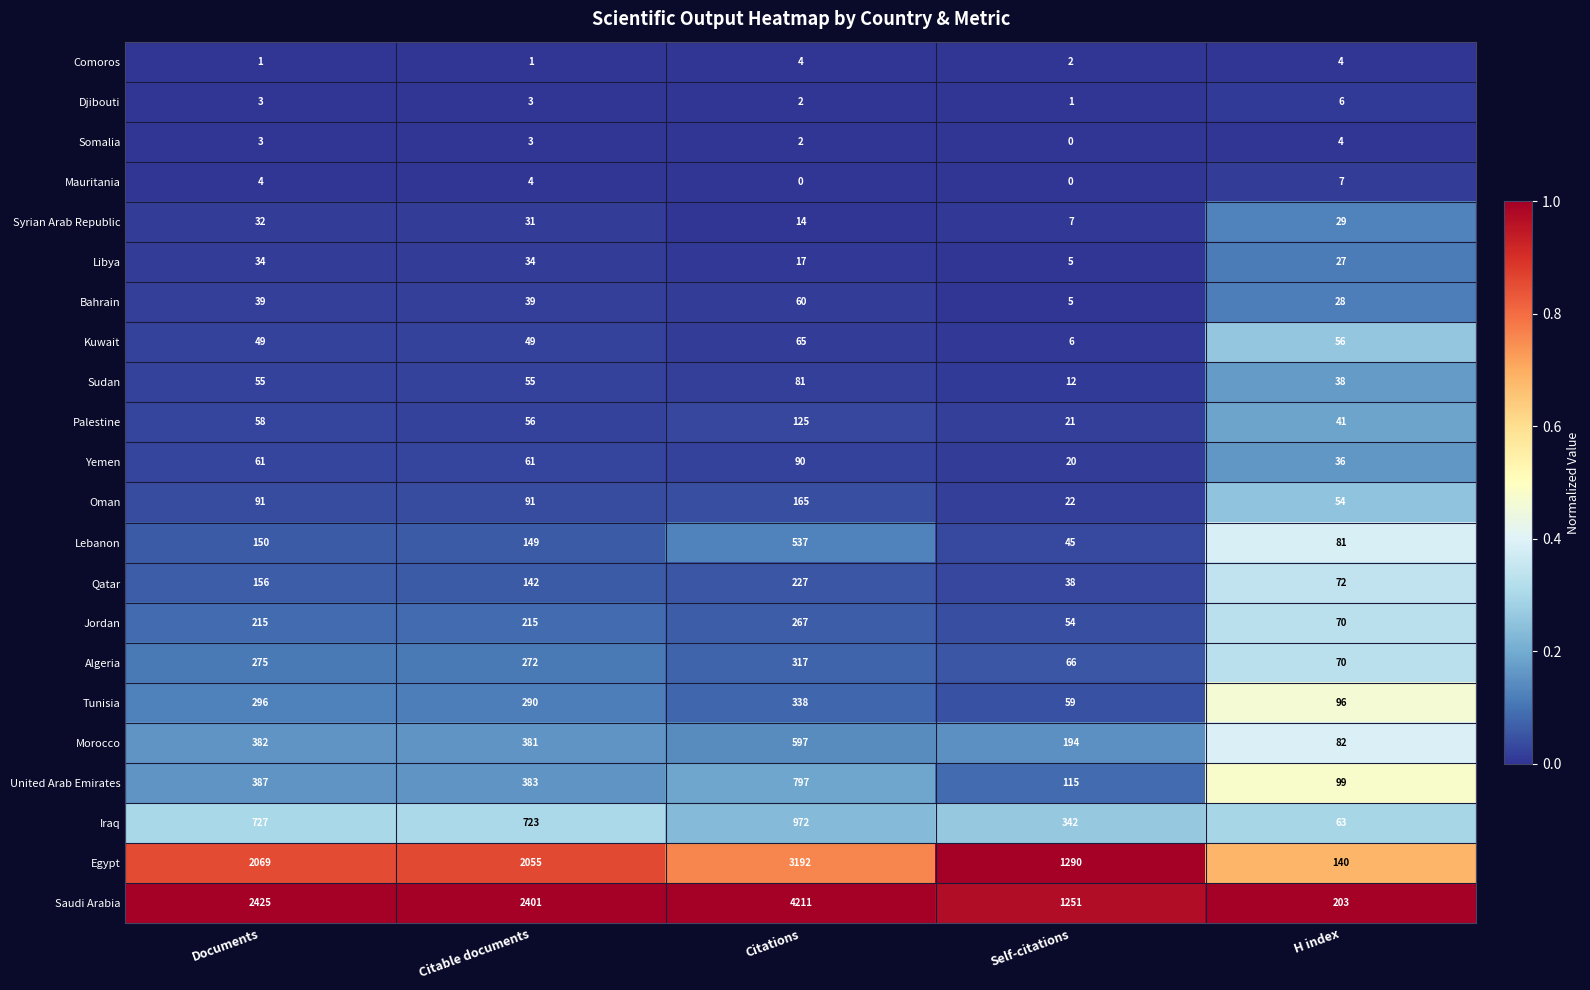

Which category has the highest value in the Algeria series?

Citations